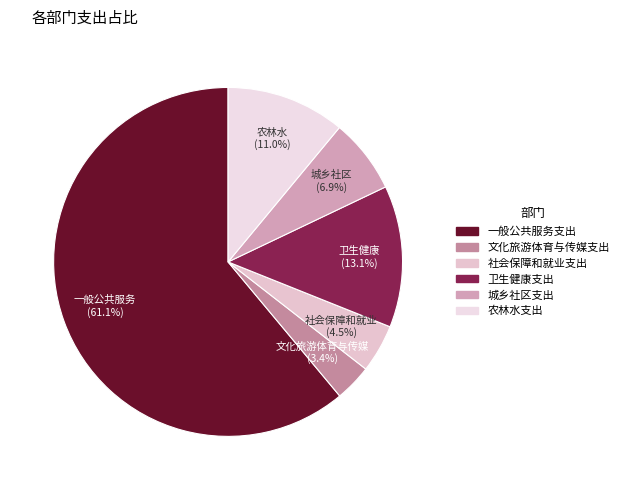

How many slices are in this pie chart?

6